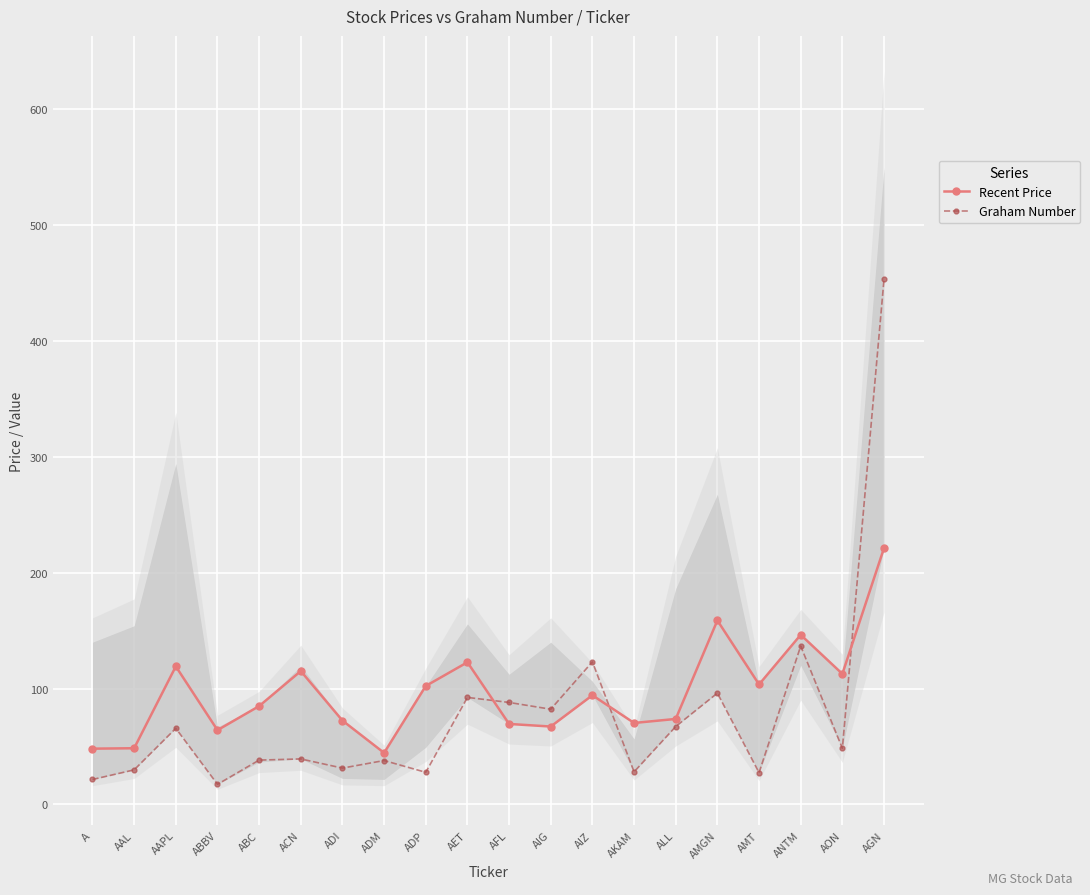

Between AAL and AIZ, which series saw the biggest shift?

Graham Number